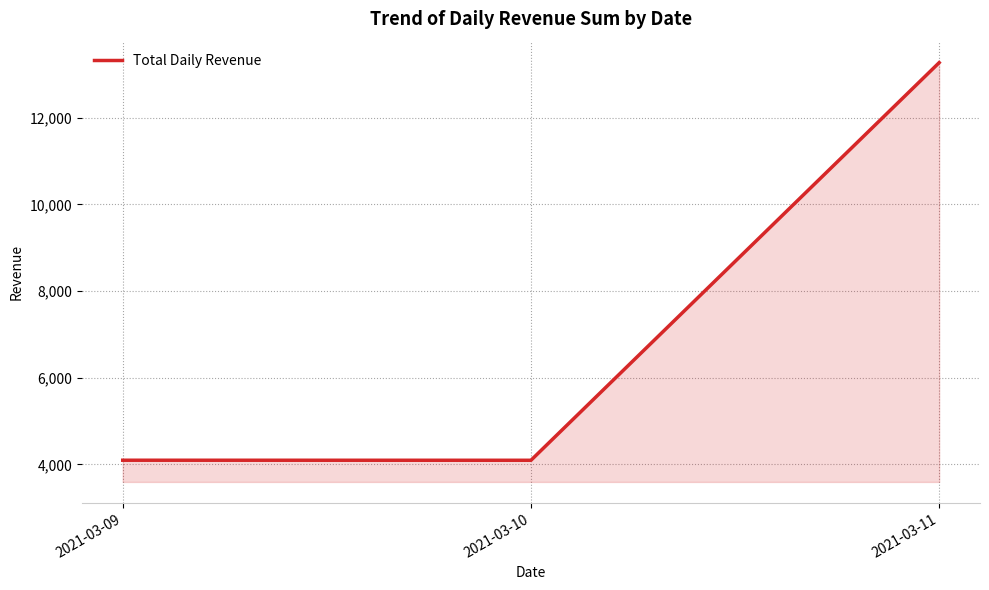

How many series are shown in this chart?

1